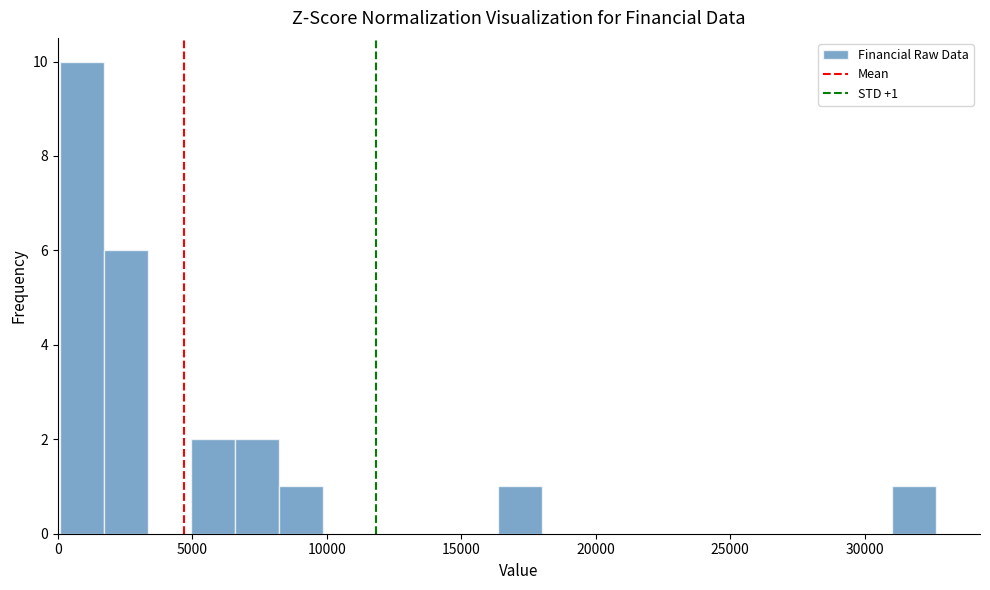

Around what value on the x-axis is the tallest bar? Give the approximate position of its centre, as read against the axis.

1000